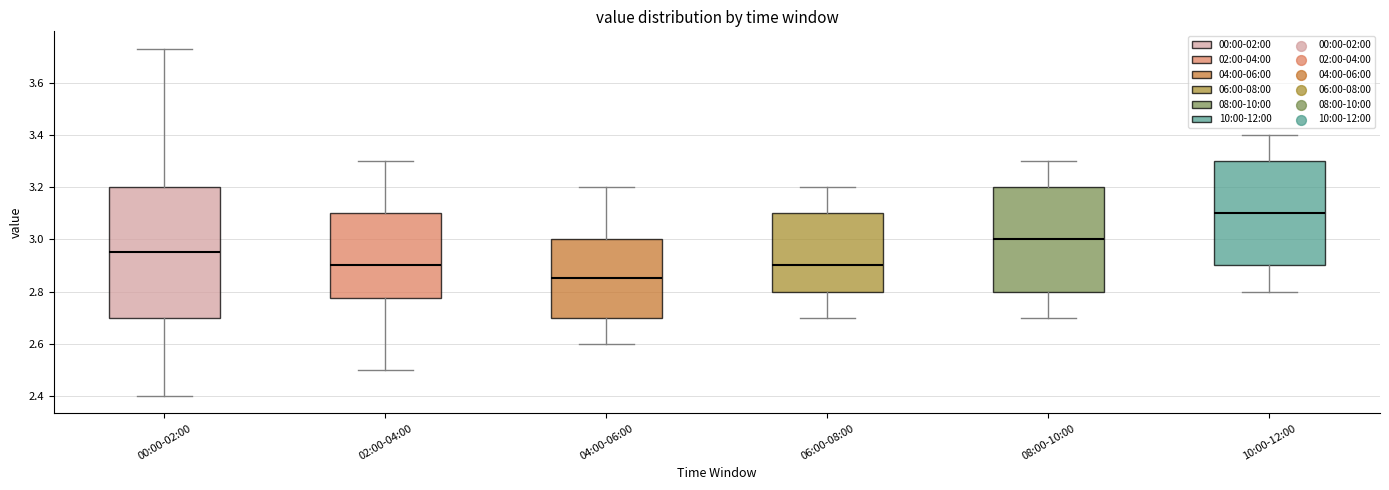

Where does the lower whisker of the box for 00:00-02:00 end on the y-axis? The values are not printed on the chart, so give them approximately, as read against the axis.

2.40